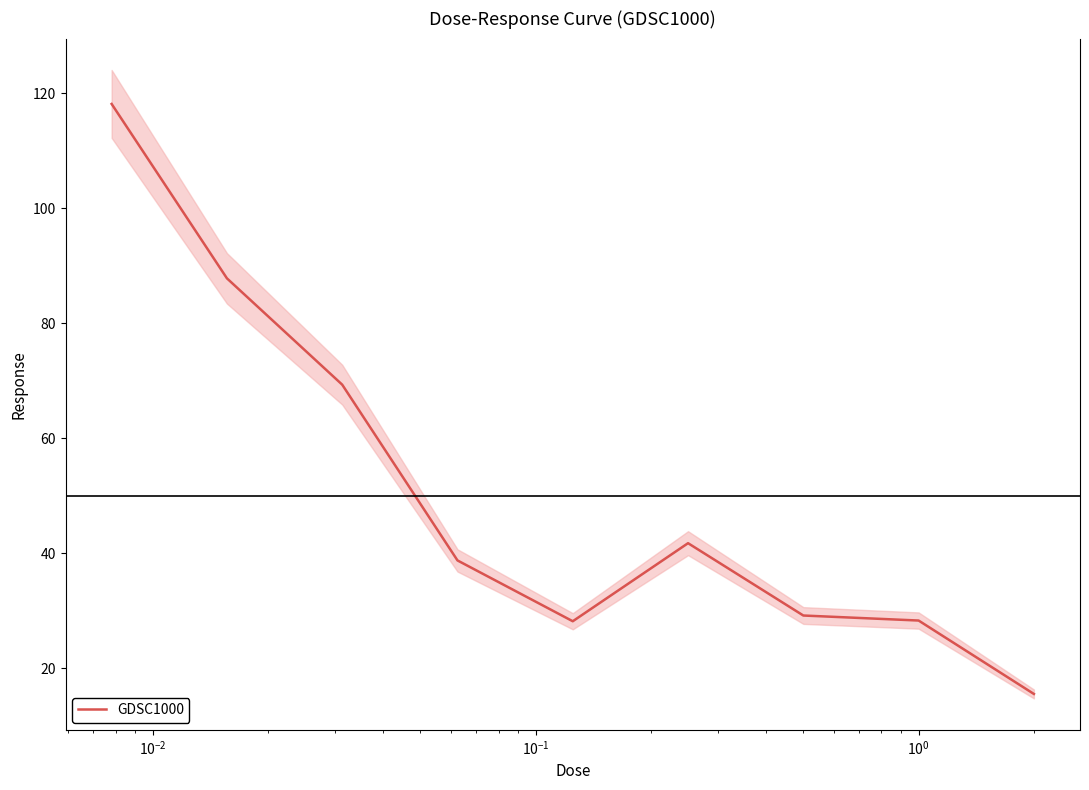

What is the minimum value for GDSC1000?

15.5